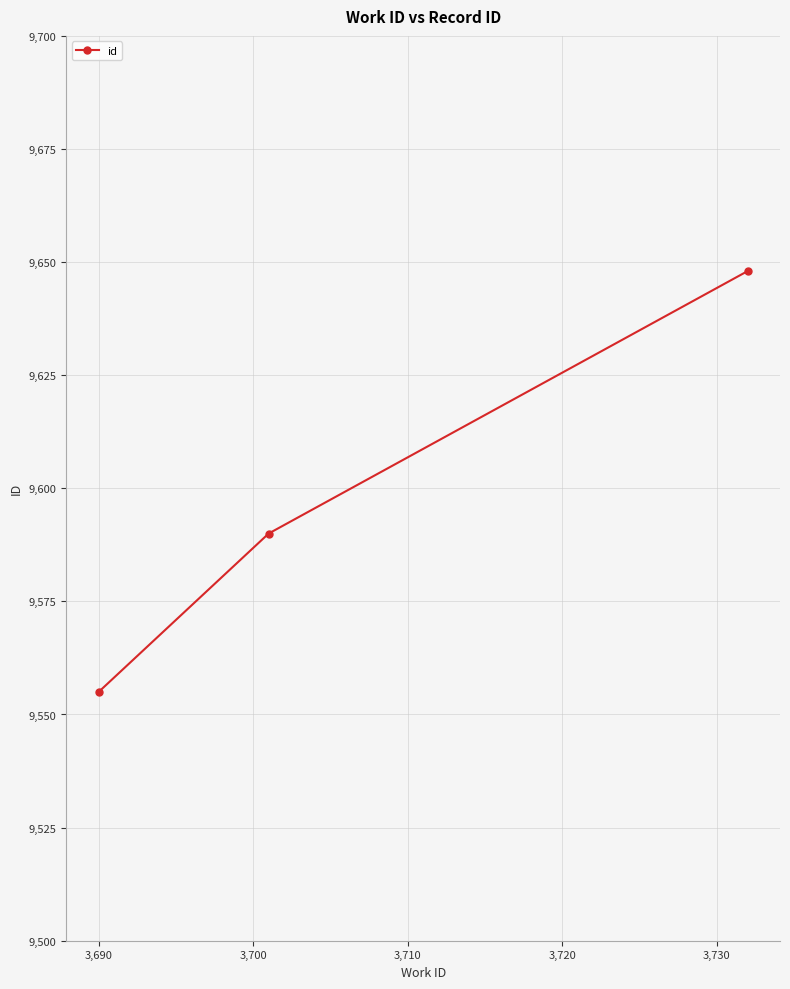

Reading left to right, extract all data points from this chart.

9555	9590	9648